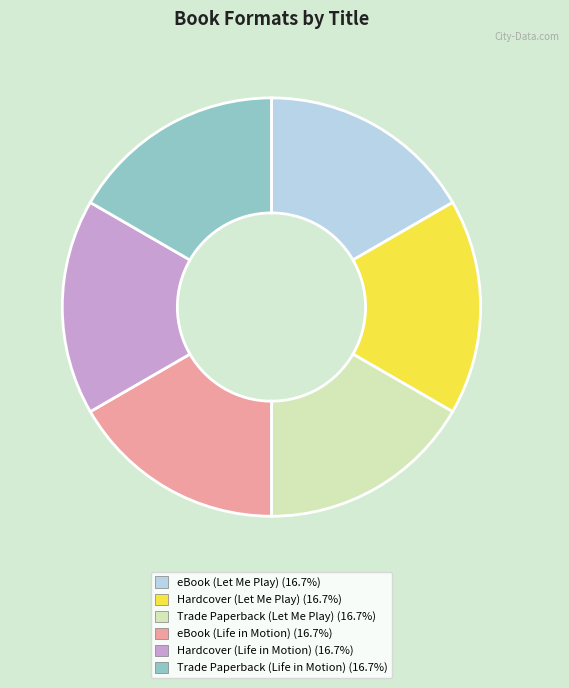

Approximately how many times larger is the value at Hardcover (Life in Motion) compared to eBook (Let Me Play)?

1.0